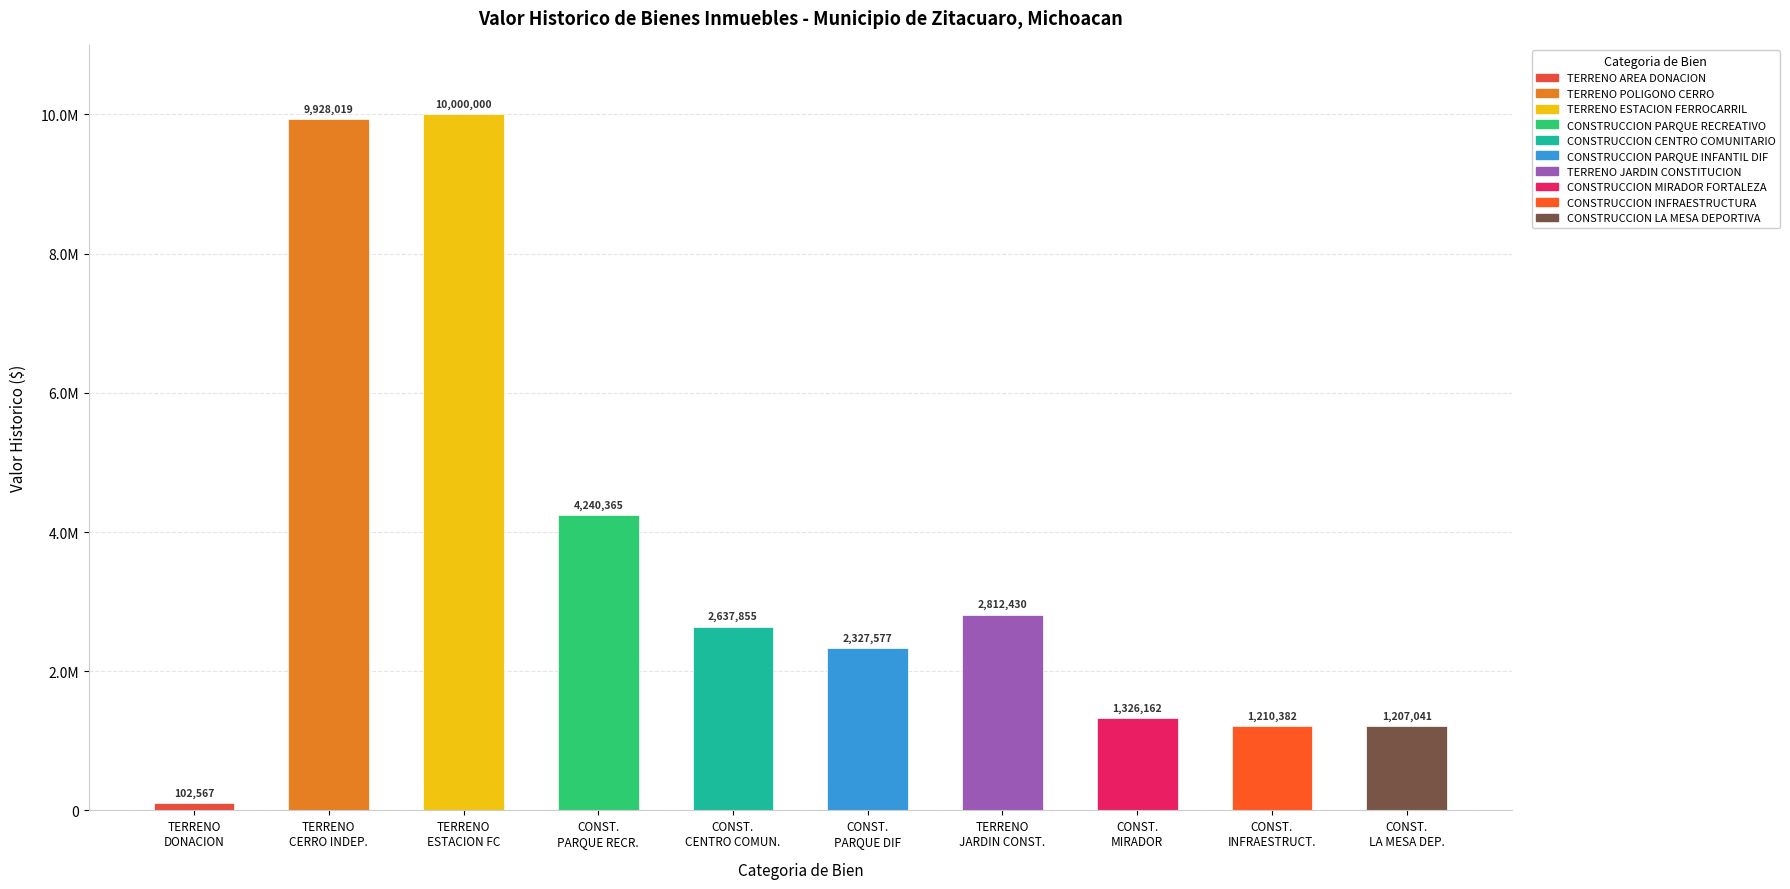

Reading left to right, extract all data points from this chart.

SINDICATURA=102567.4	1=9928019.3	2=10000000.0	3=4240365.0	4=2637855.0	5=2327576.5	6=2812430.1	7=1326161.5	8=1210381.6	9=1207041.3